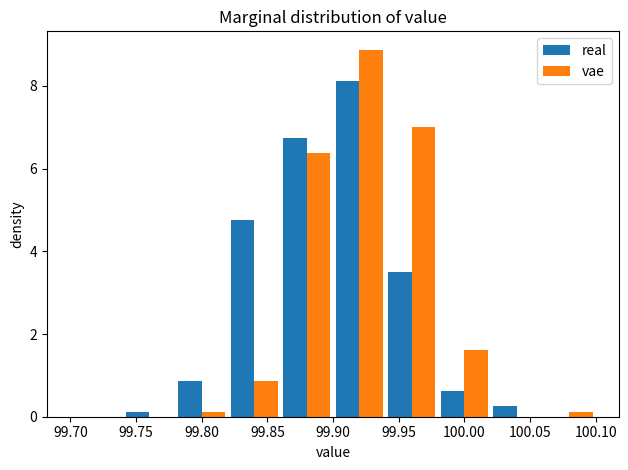

In the real series, which range on the x-axis has the tallest bar?

99.90 to 99.94